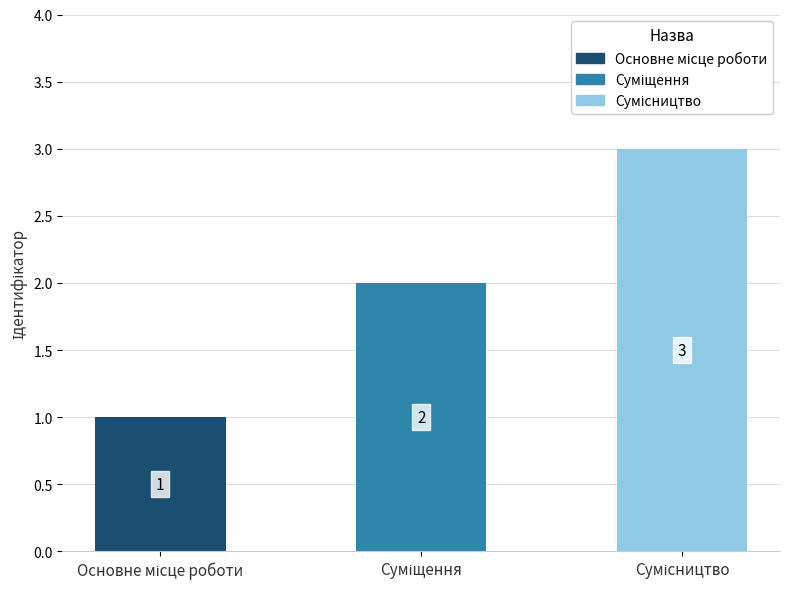

What is the value of the 1st bar from the left?

1